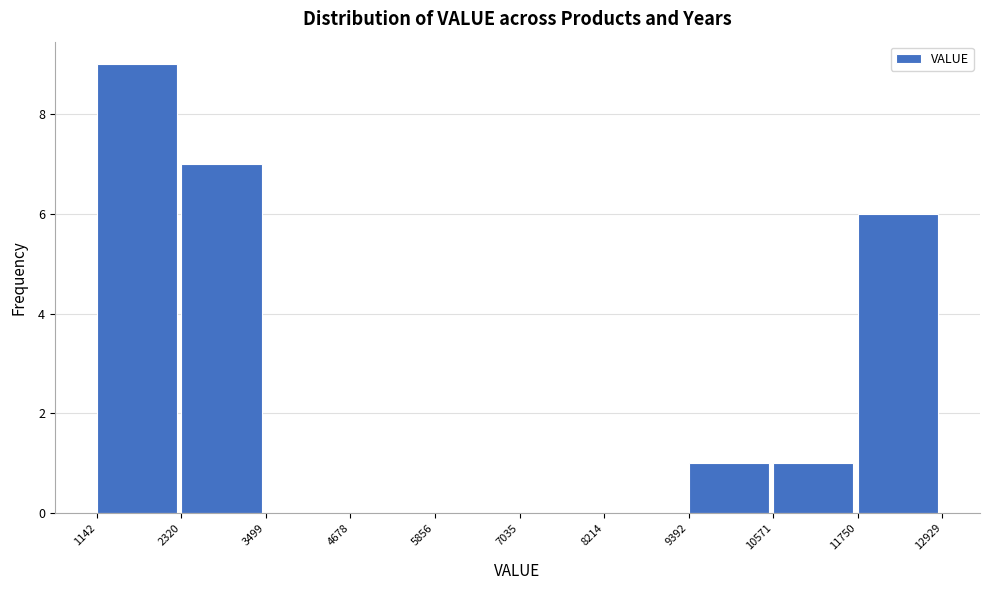

Which range on the x-axis has the tallest bar?

1142 to 2320